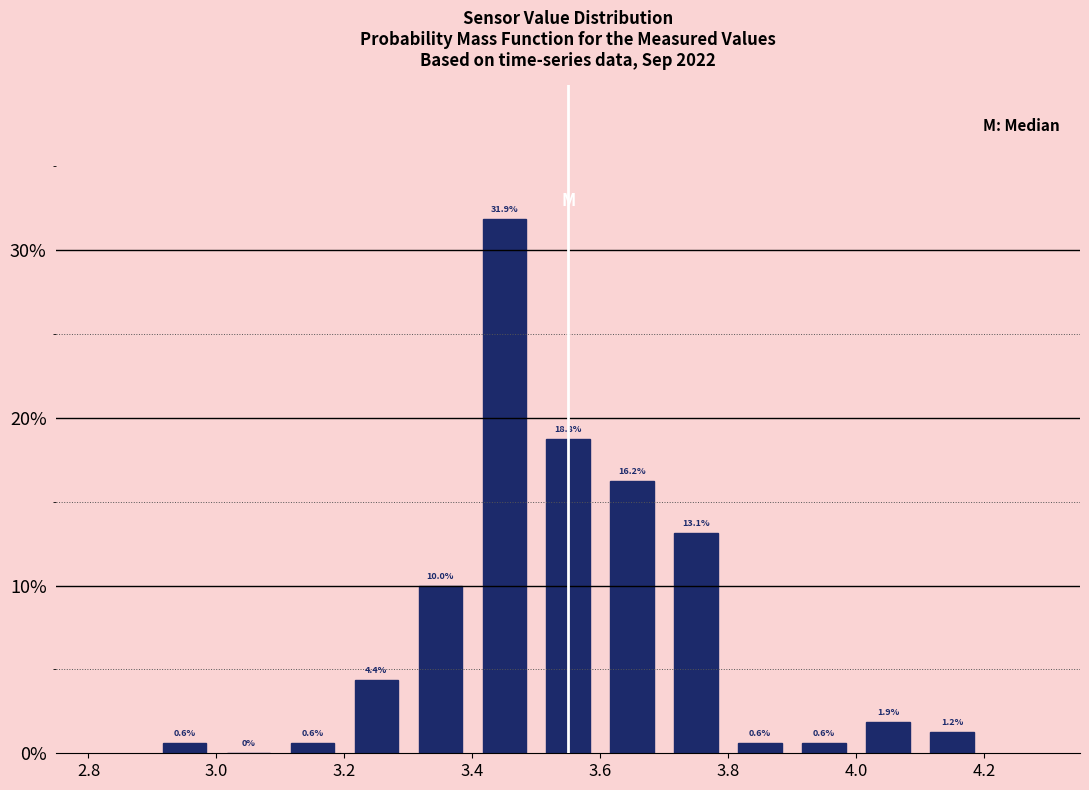

Over which range of the x-axis is the bar tallest?

3.4 to 3.5